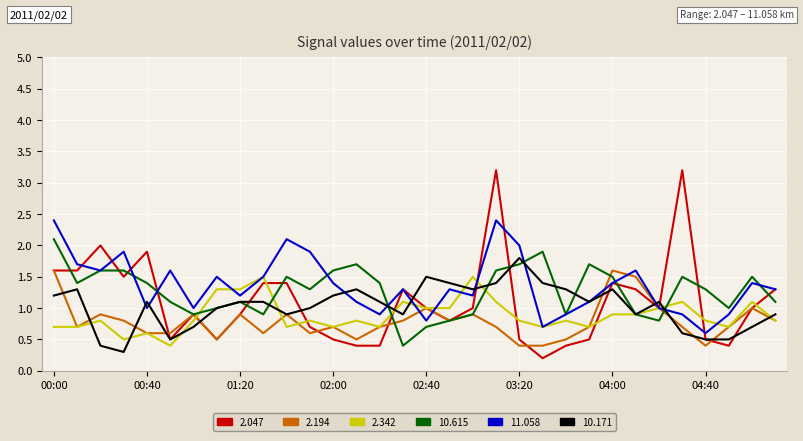

Which series has the widest spread of values?

2.047